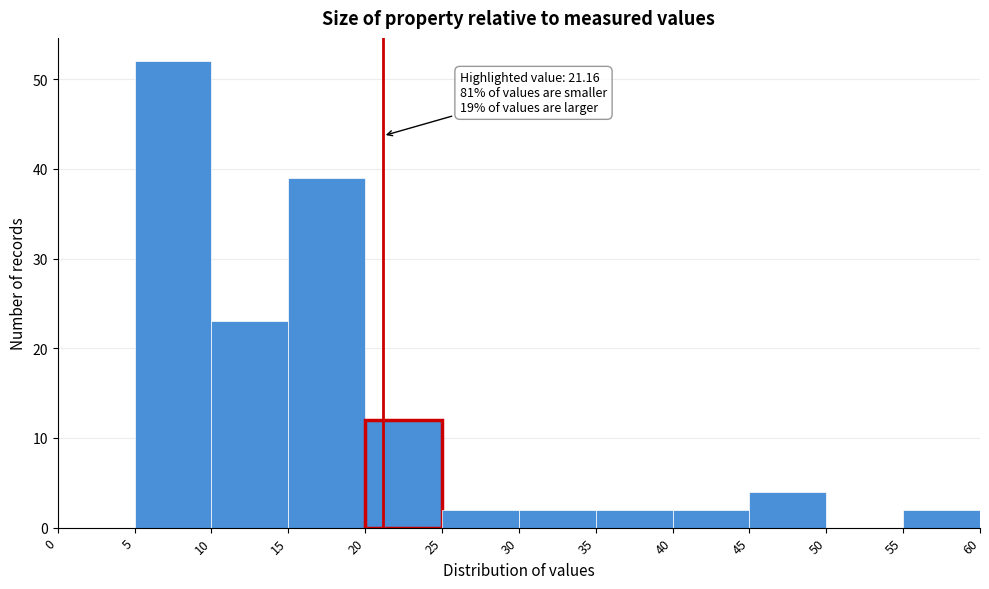

Over which range of the x-axis is the bar tallest?

5 to 10